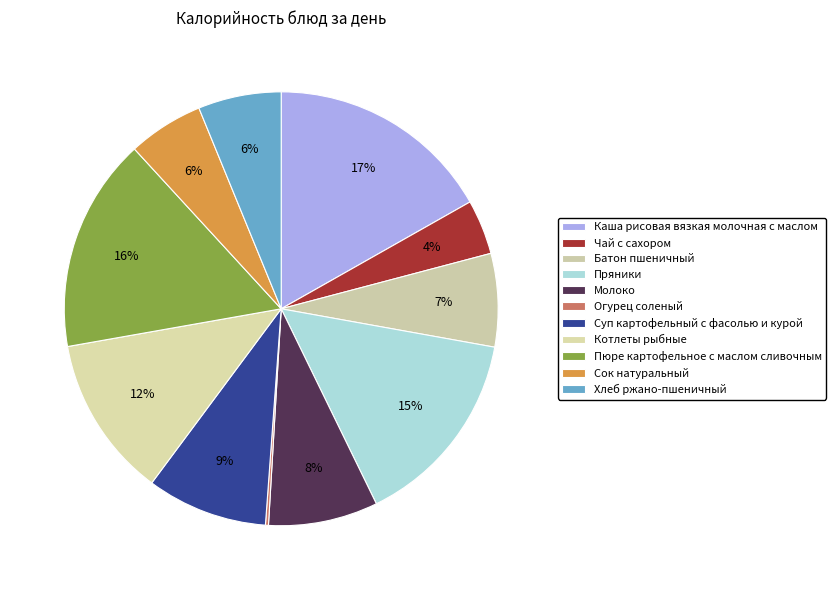

What is the total percentage of Пряники and Пюре картофельное с маслом сливочным?

30.9%